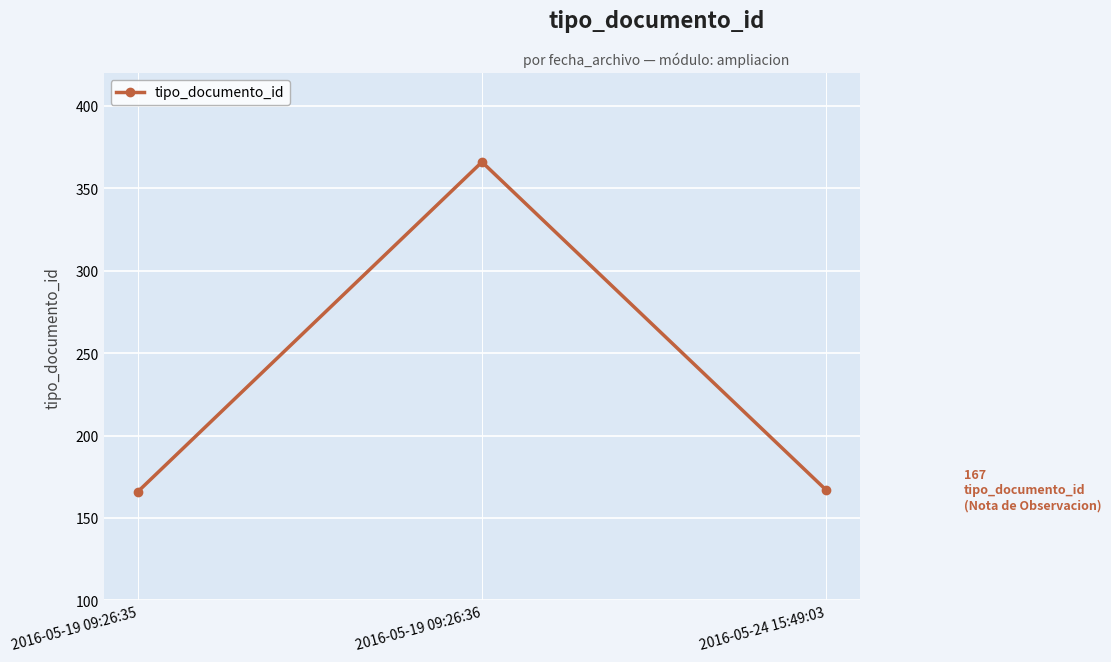

What is the difference between the values at 2016-05-19 09:26:35 and 2016-05-19 09:26:36?

200